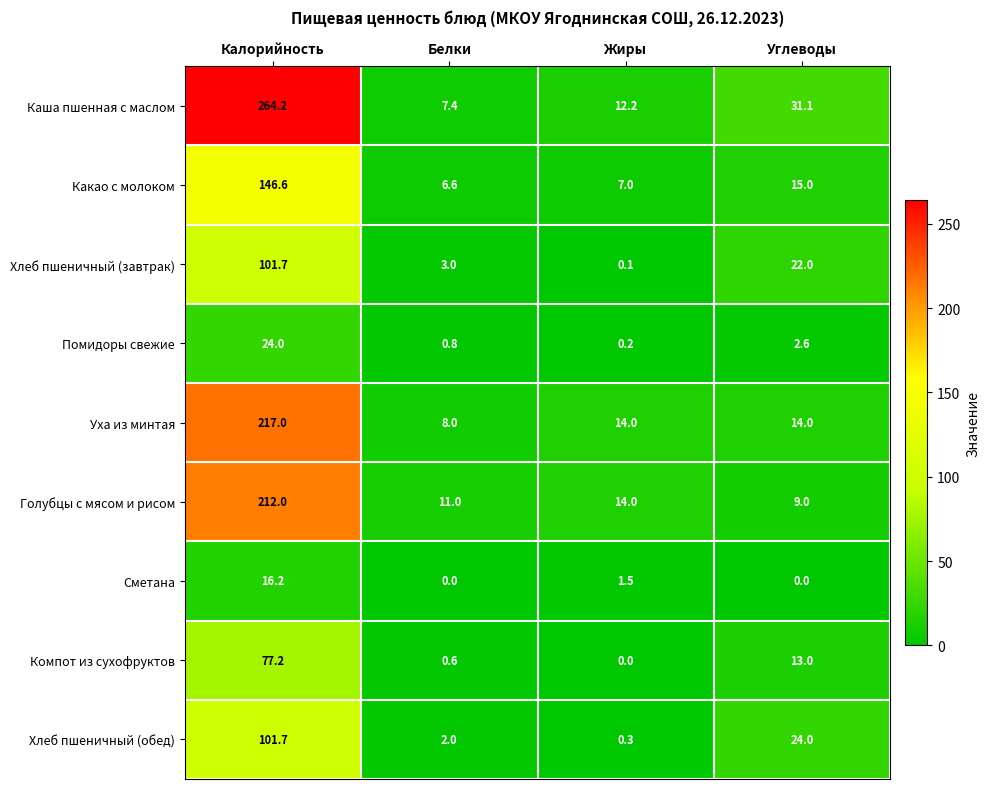

What is the difference between the maximum and minimum values in the Помидоры свежие series?

23.8